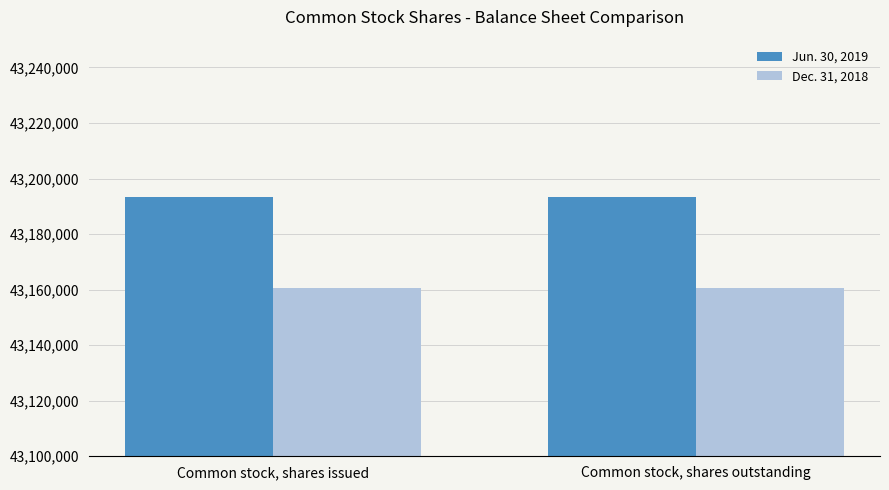

What position from the left is Common stock, shares issued?

1